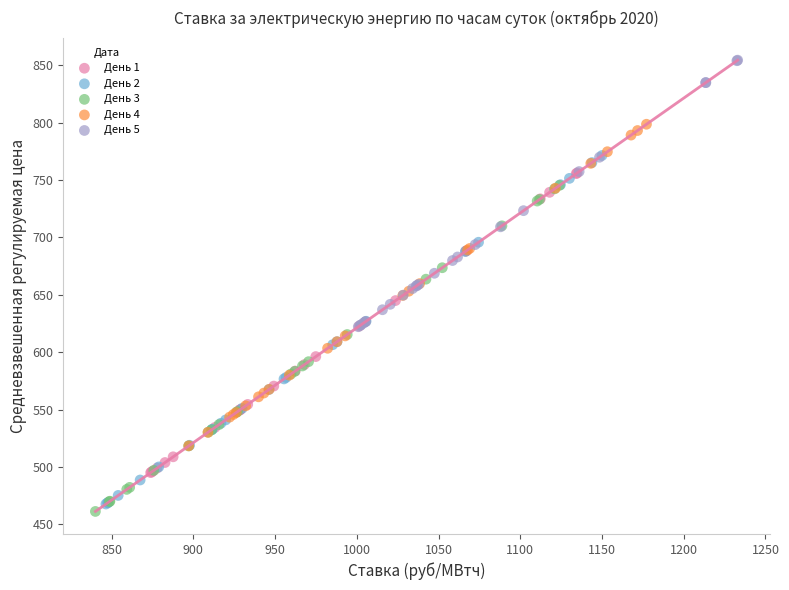

Which series has the widest spread of Y values?

День 2